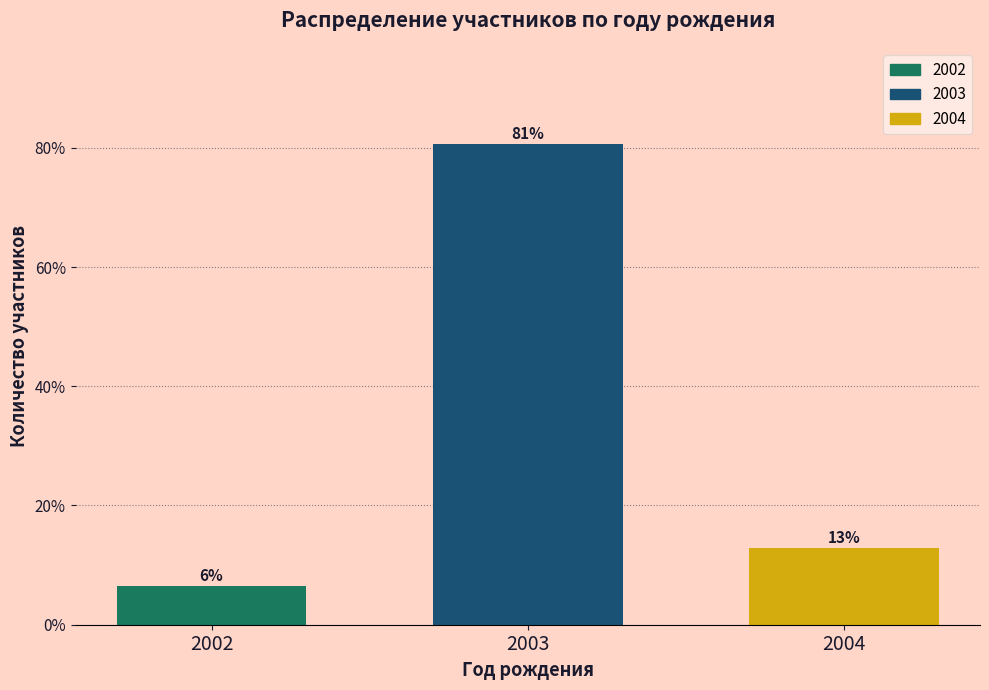

How many bars are there in total?

3